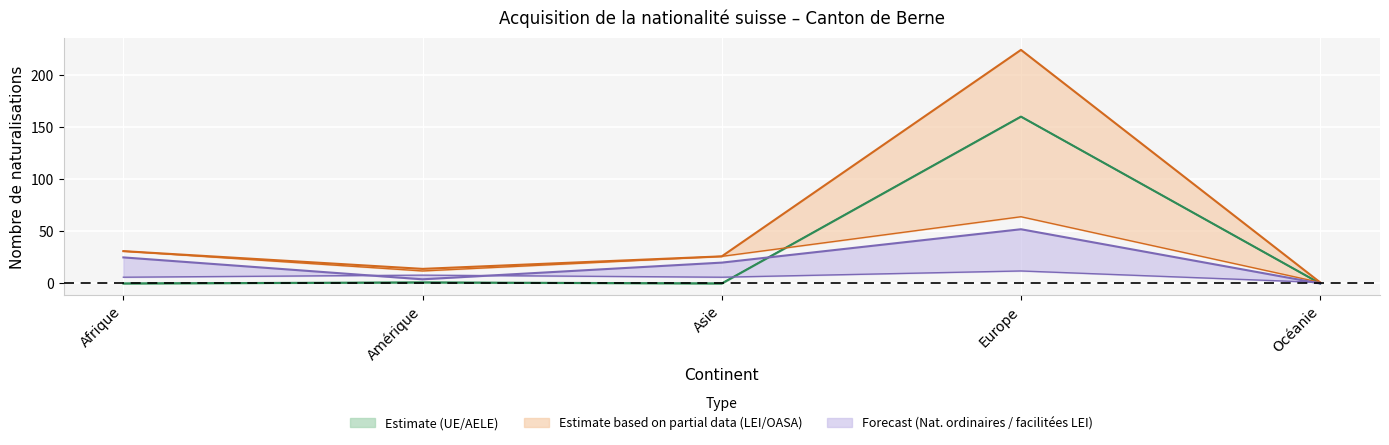

Reading left to right, transcribe all the data shown in this chart.

Total LEtr / OASA: Afrique=31	Amérique=14	Asie=26	Europe=224	Océanie=1
Naturalisations LEI: Afrique=31	Amérique=12	Asie=26	Europe=64	Océanie=1
Total UE/AELE: Afrique=0	Amérique=1	Asie=0	Europe=160	Océanie=0
Naturalisations UE: Afrique=0	Amérique=1	Asie=0	Europe=160	Océanie=0
Naturalisations ordinaires LEI: Afrique=25	Amérique=4	Asie=20	Europe=52	Océanie=0
Naturalisations facilitées LEI: Afrique=6	Amérique=8	Asie=6	Europe=12	Océanie=1